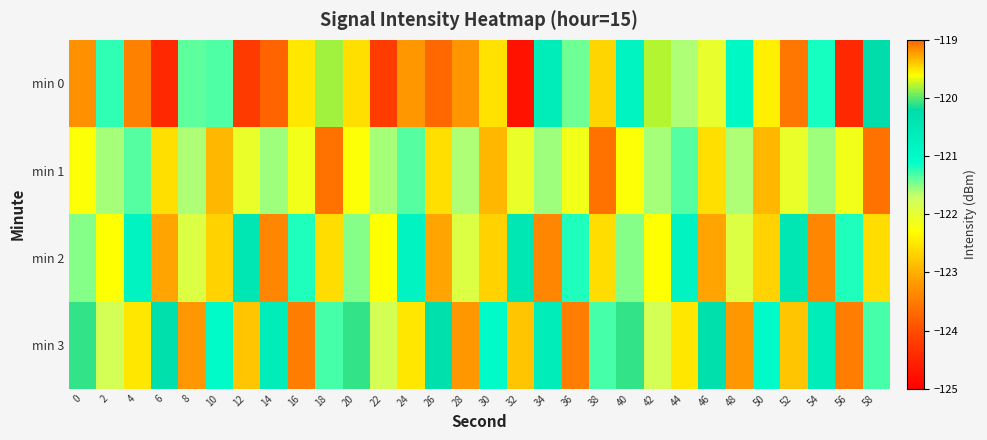

What is the spread (max minus min) of values at 36?

2.3